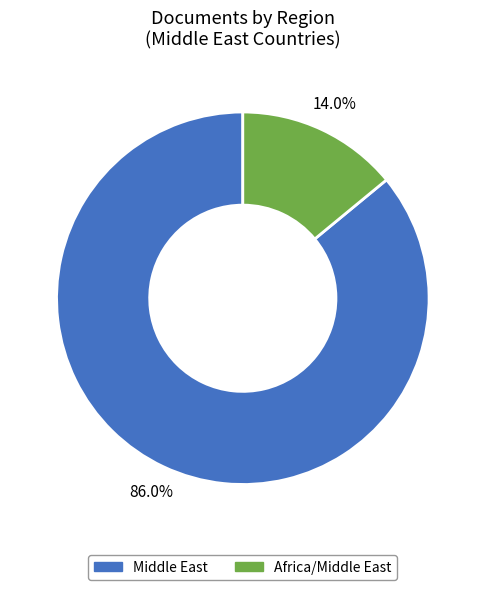

To the nearest percent, what portion does Middle East represent?

86%